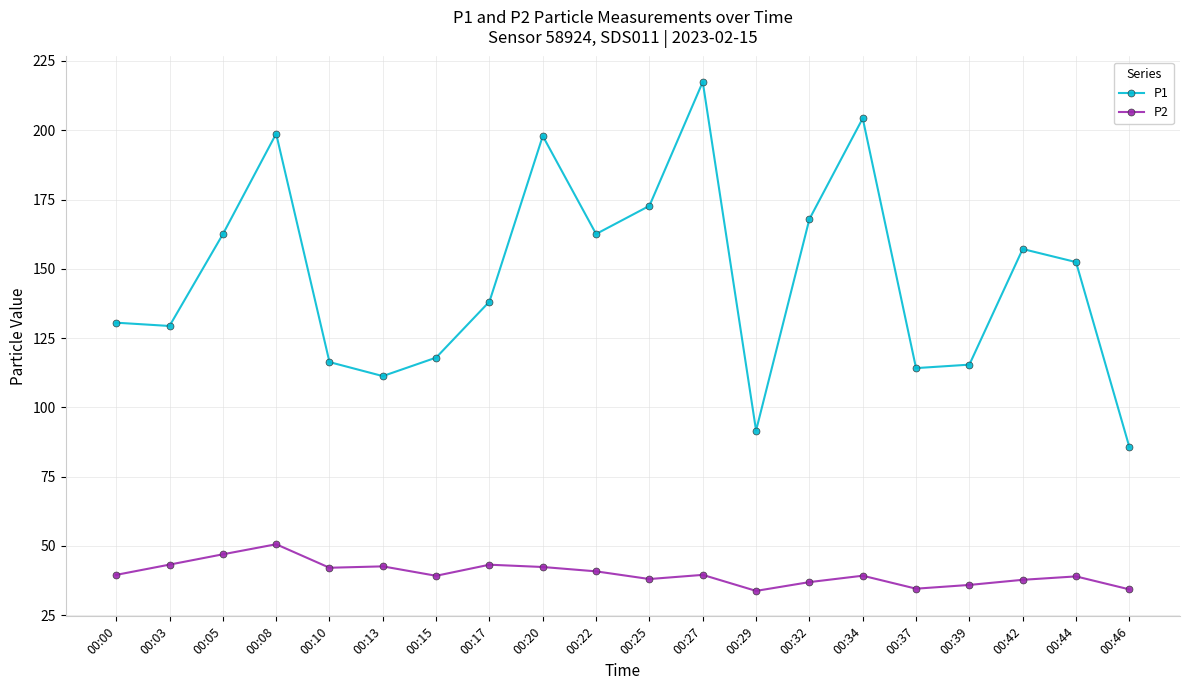

Which series changed the most between 00:00 and 00:20?

P1